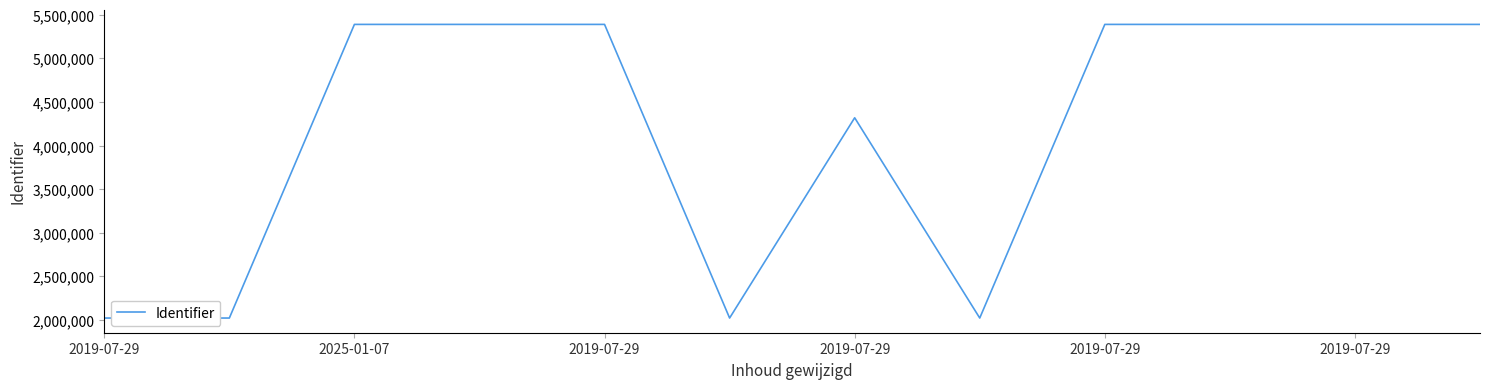

What is the maximum value shown in the chart?

5389139